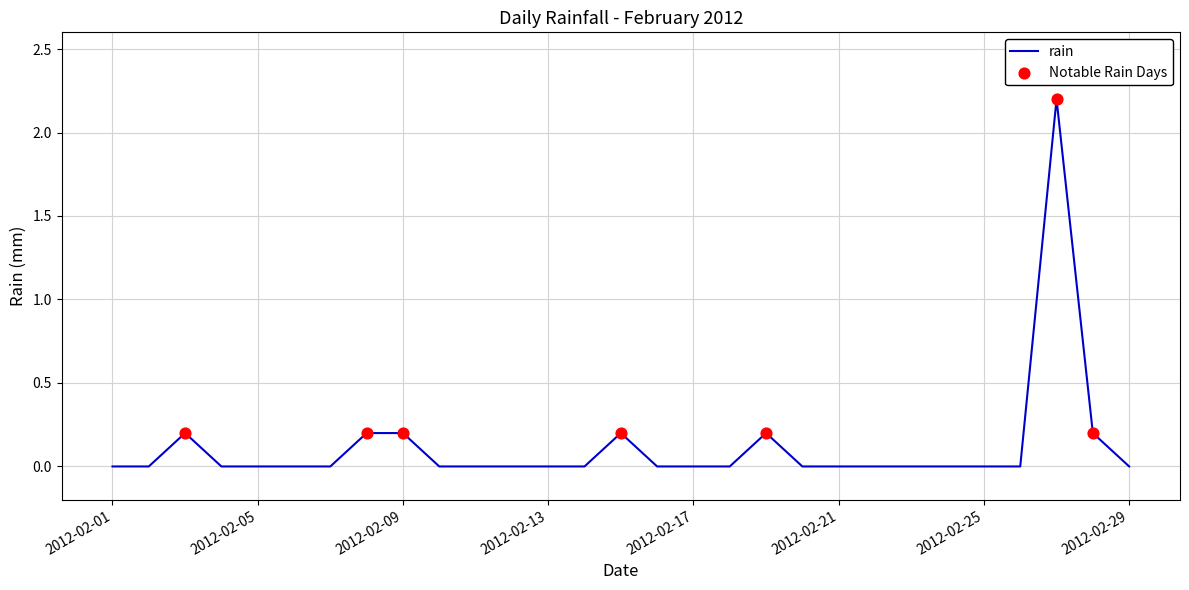

What is the greatest value displayed?

2.2